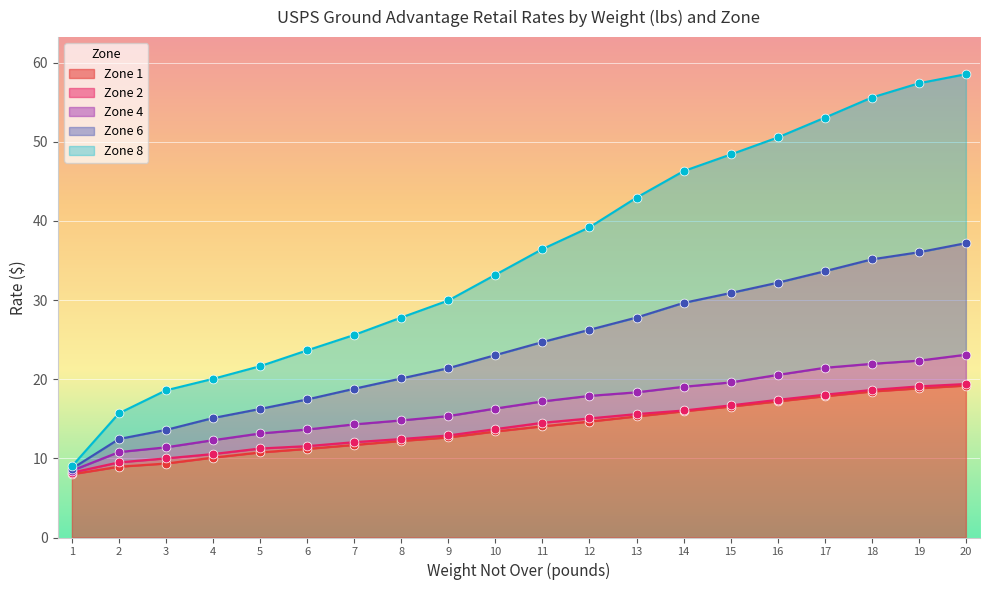

Which series has the widest spread of Y values?

Zone 8